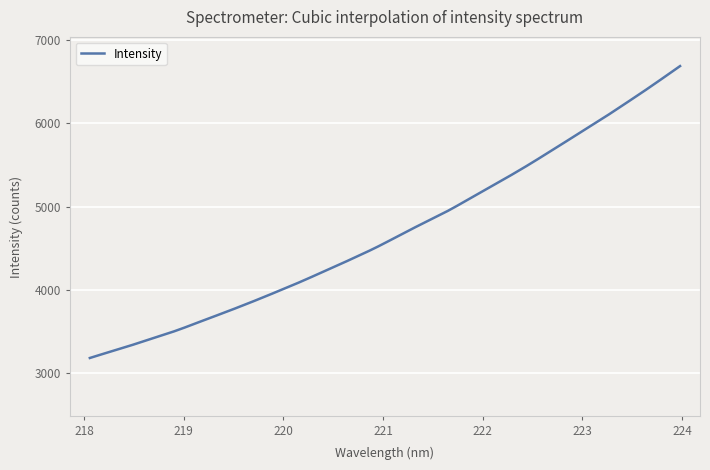

How many lines are shown in the chart?

1